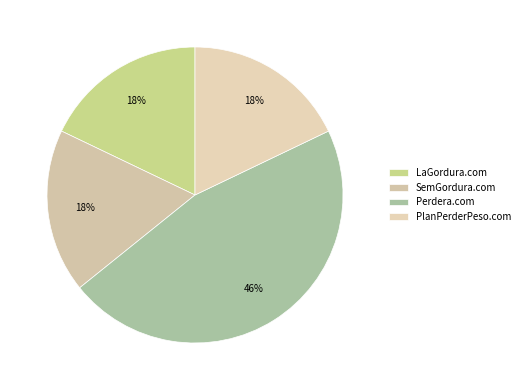

Is there any slice that represents more than half of the pie?

No